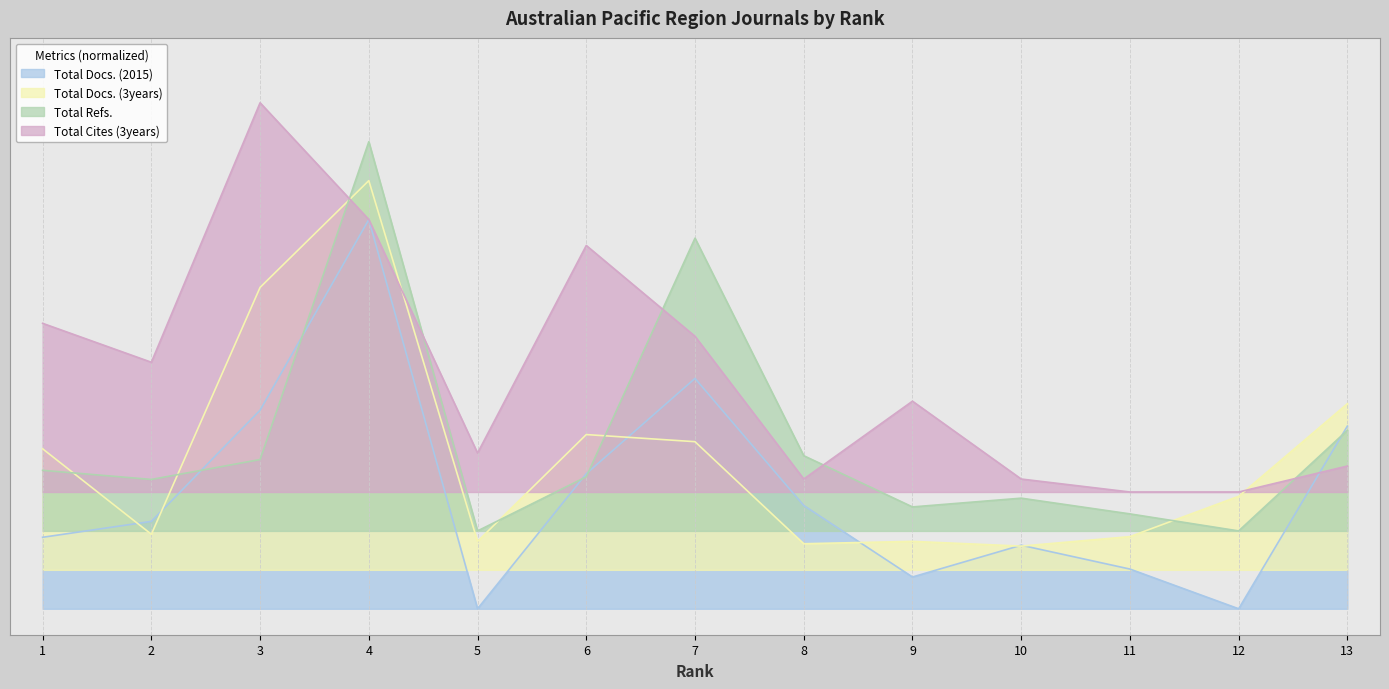

Which series has the largest total across all categories?

Total Cites (3years)